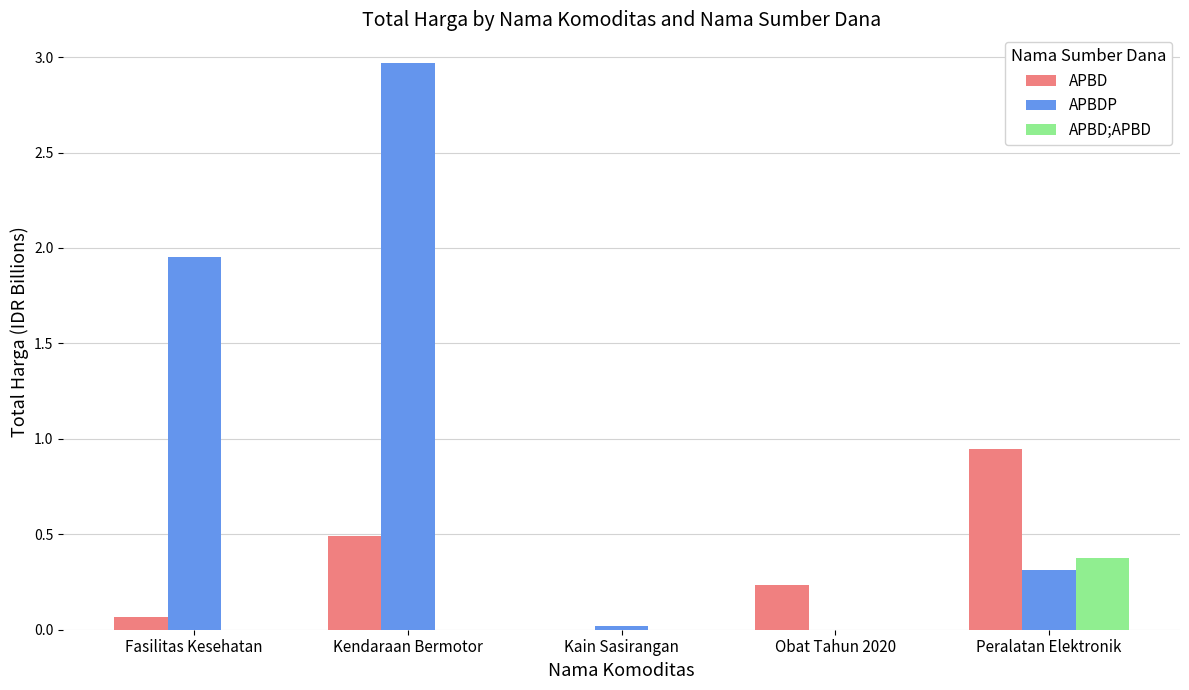

True or false: APBD has a value of -0.3 at Kain Sasirangan.

False